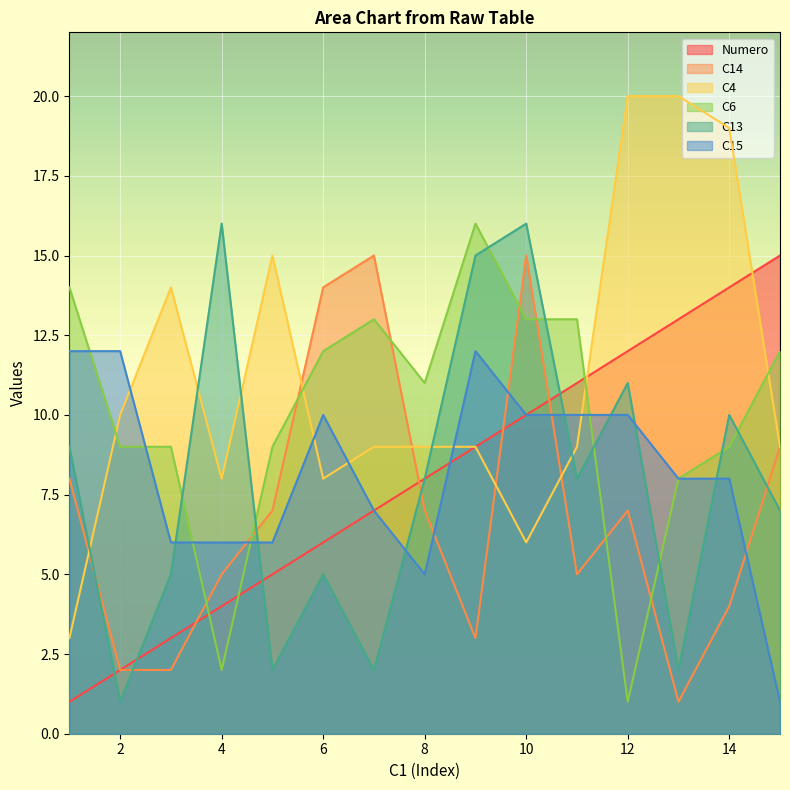

Between which two adjacent categories do C4 and C15 first intersect?

2 and 3